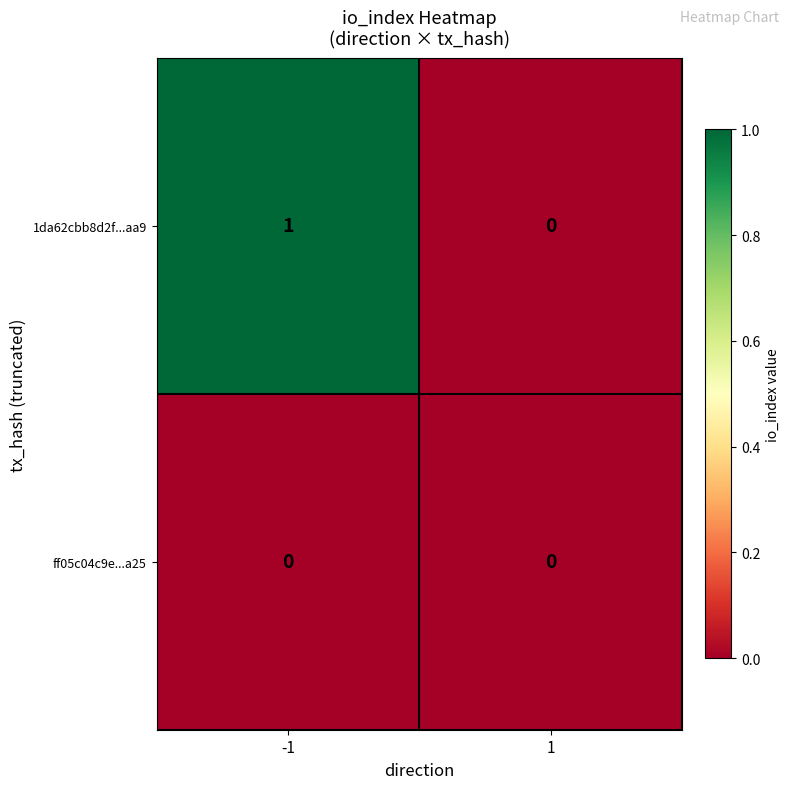

Reading right to left, transcribe all the data shown in this chart.

1da62cbb8d2f...aa9: 1=0	-1=1
ff05c04c9e...a25: 1=0	-1=0